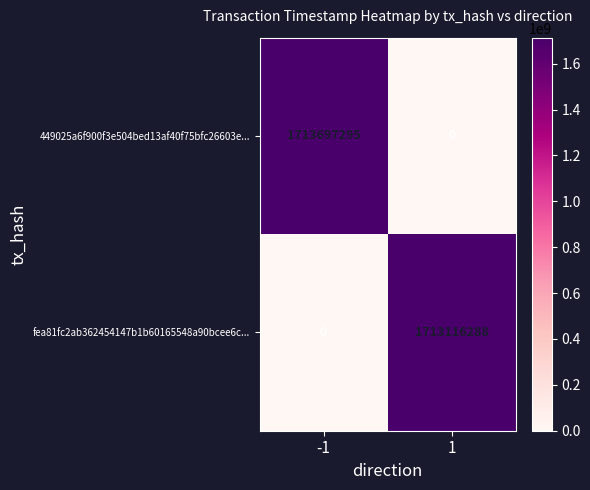

Between -1 and 1, which series saw the biggest shift?

449025a6f900f3e504bed13af40f75bfc26603e...